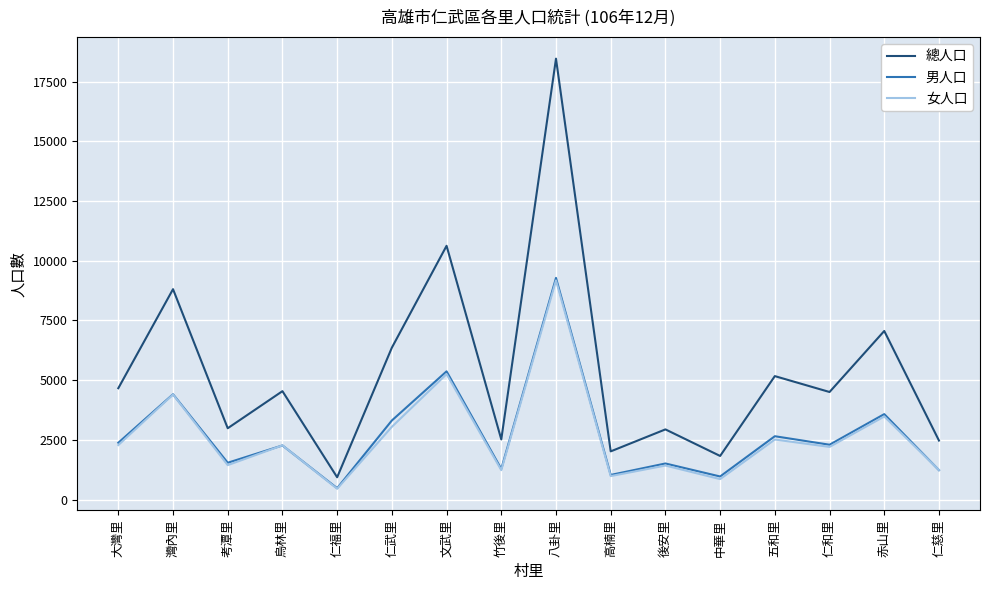

Read the 女人口 value at 大灣里, to the nearest 100.

2300